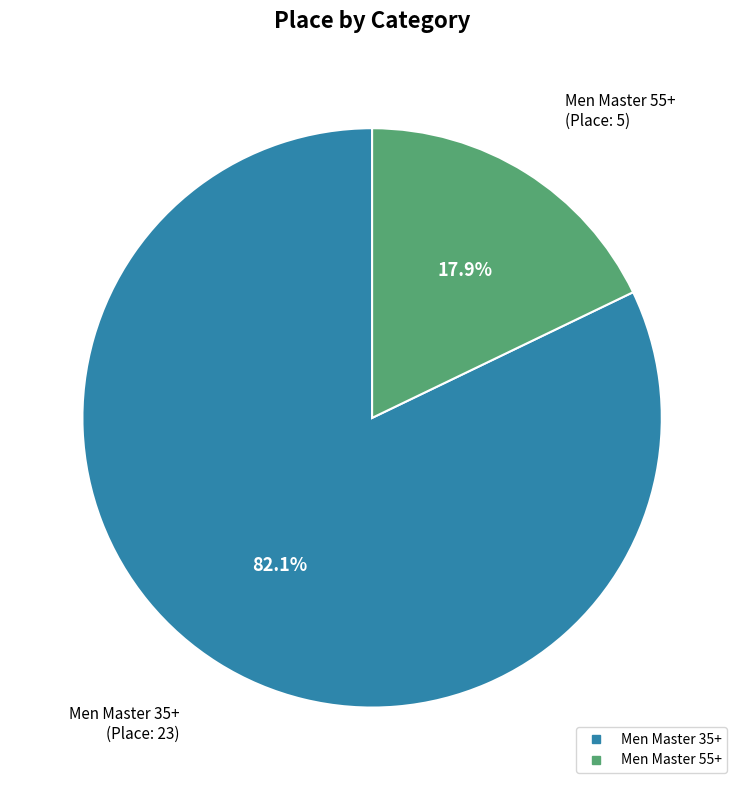

What is the majority slice?

Men Master 35+